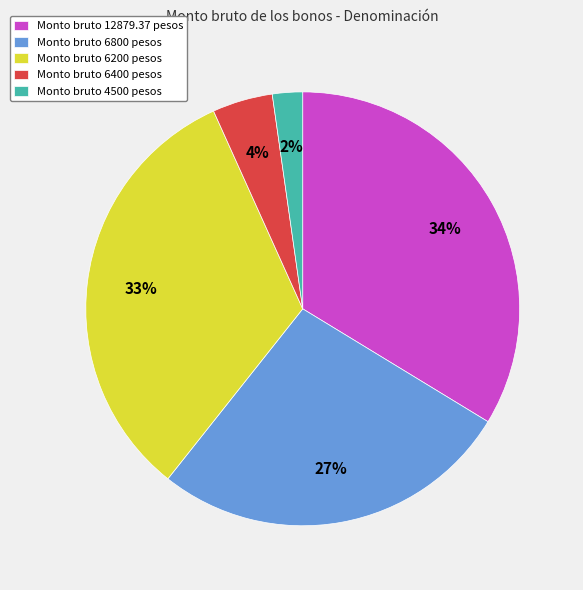

How many segments does this pie chart have?

5